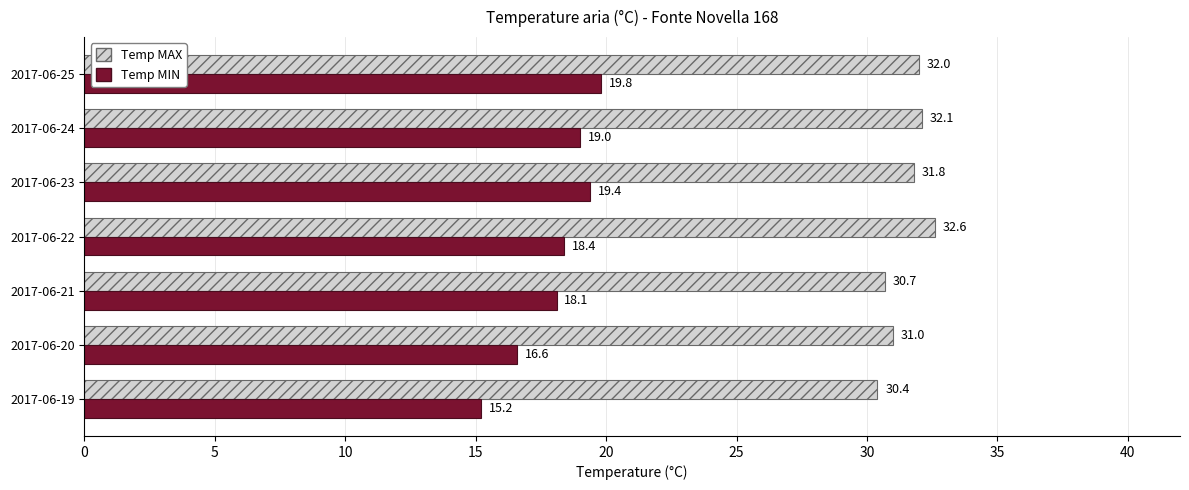

The Temp MIN series shows 19.0 at 2017-06-24. True or false?

True